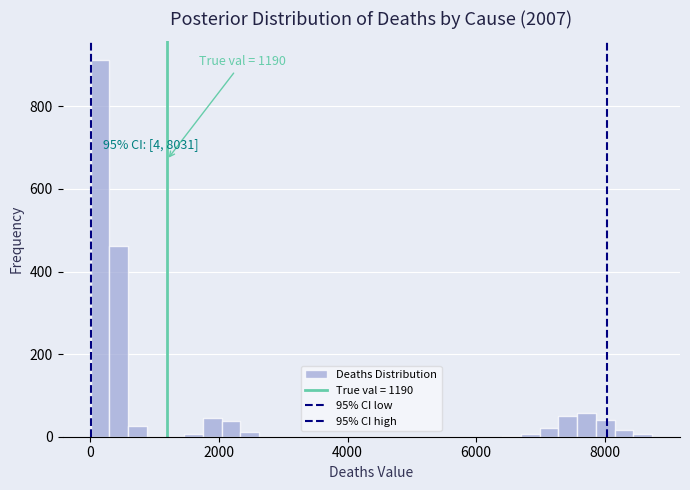

Read against the x-axis, roughly where is the centre of the tallest bar?

200